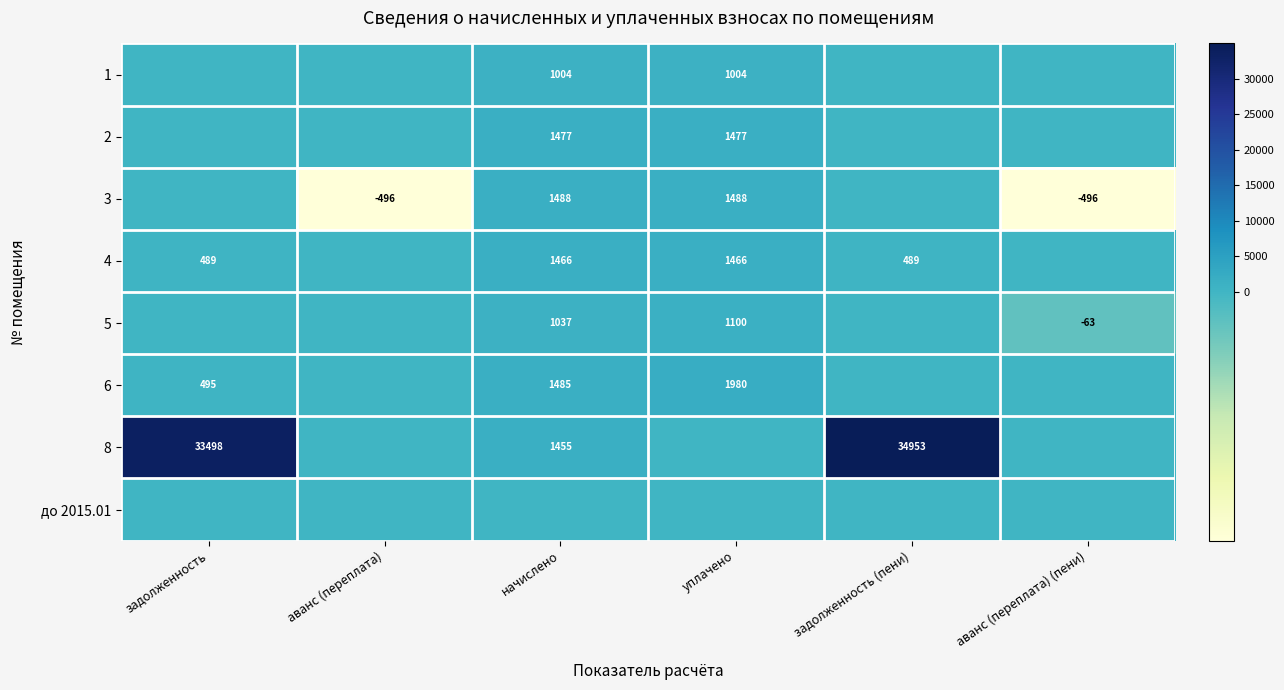

The 6 series shows 789 at уплачено. True or false?

False